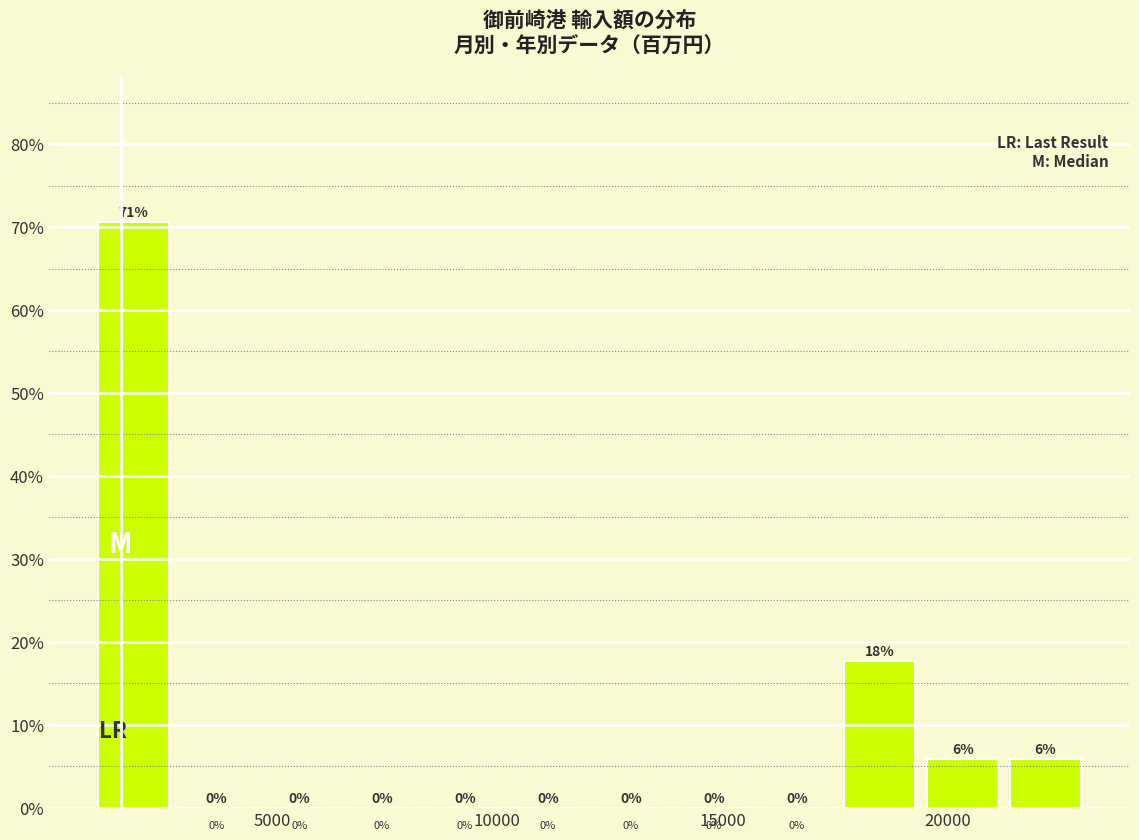

Read against the x-axis, roughly where is the centre of the tallest bar?

2000